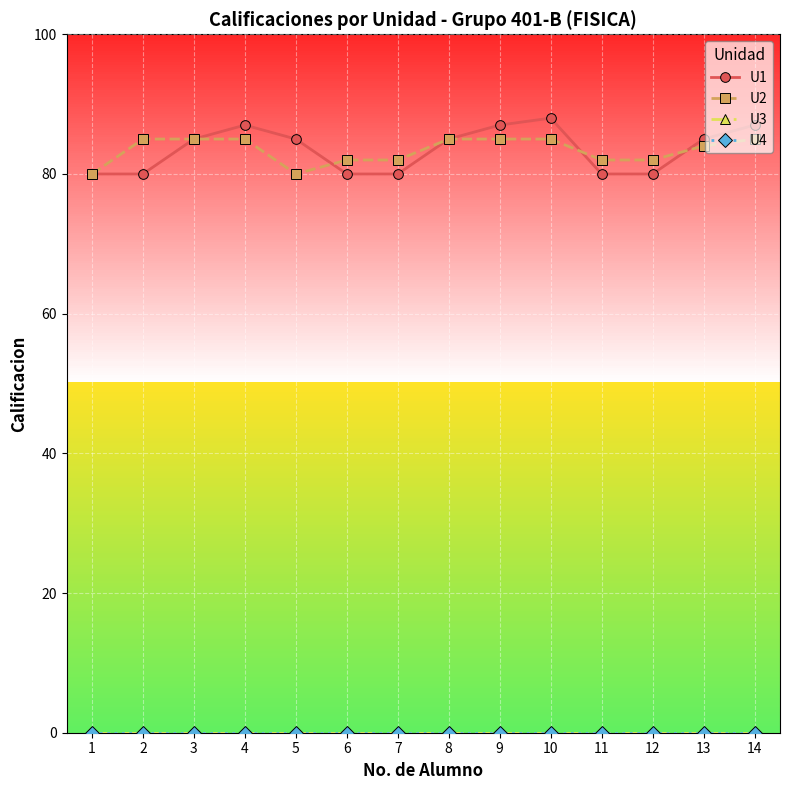

Which series has the widest spread of values?

U1